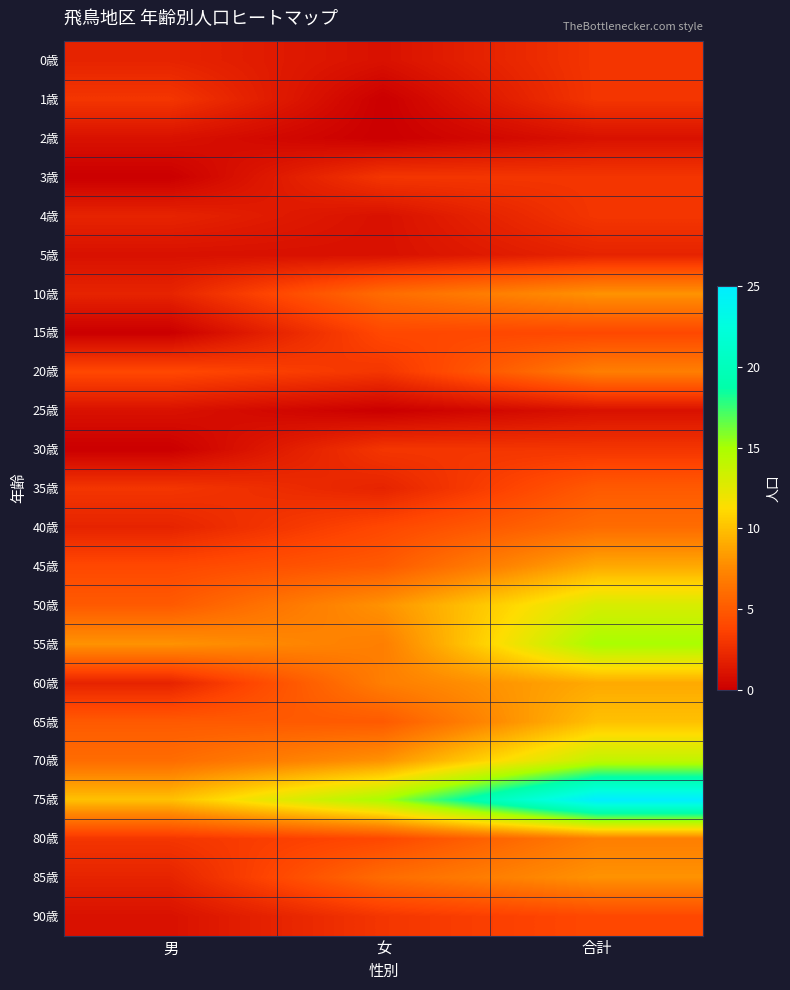

What is the total value across all series at 合計?

163